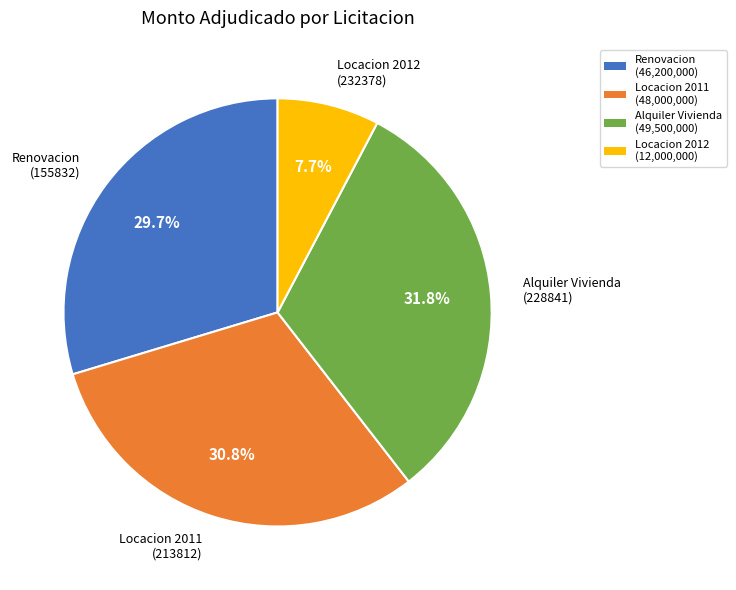

Is there any slice that represents more than half of the pie?

No